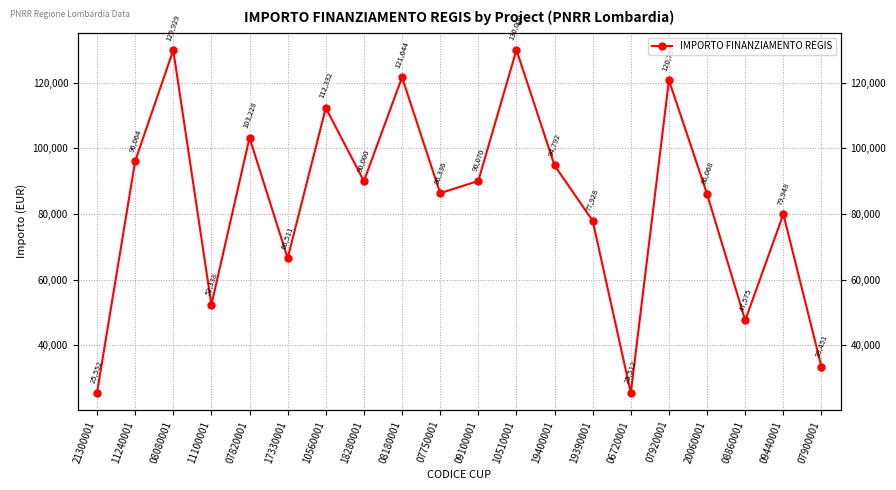

What is the sum of the values at 18280001 and 07920001?

210757